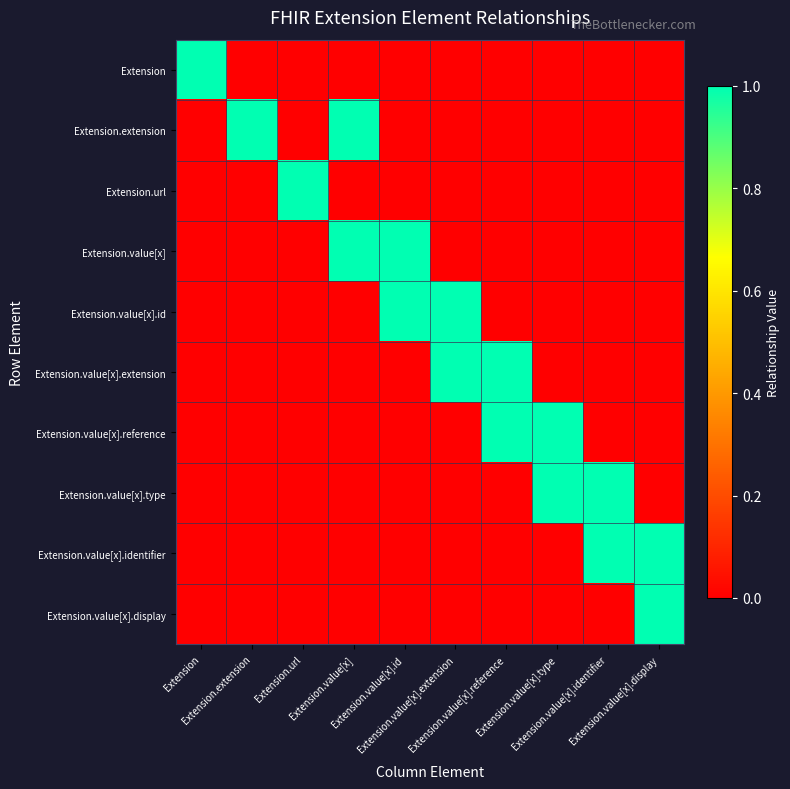

Rank the series by their maximum value, from lowest to highest.

Extension, Extension.extension, Extension.url, Extension.value[x], Extension.value[x].id, Extension.value[x].extension, Extension.value[x].reference, Extension.value[x].type, Extension.value[x].identifier, Extension.value[x].display